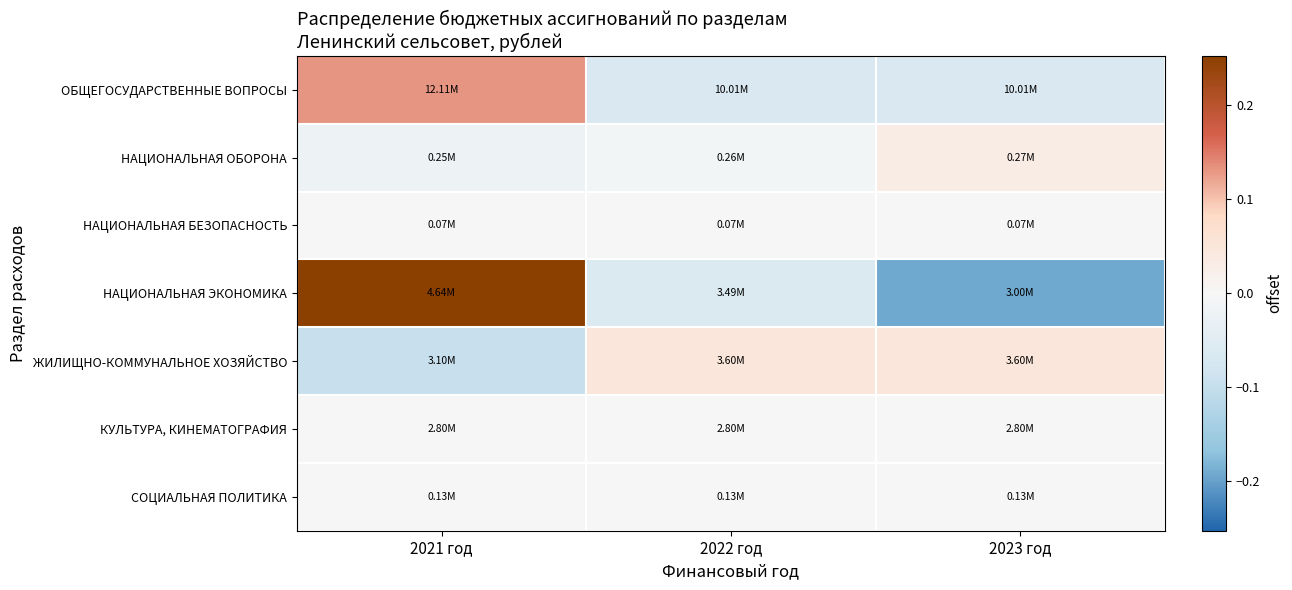

At how many categories does at least one series exceed 0?

3